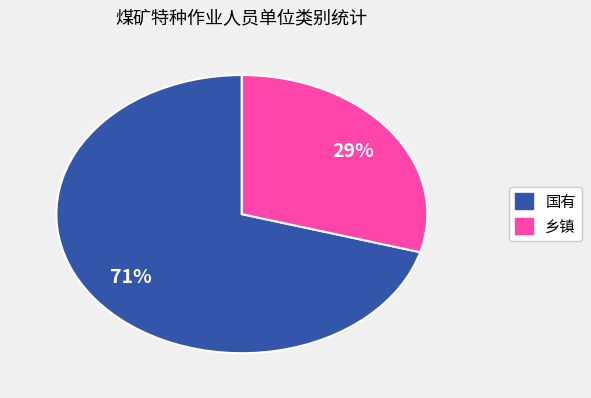

Count the number of slices in the pie.

2